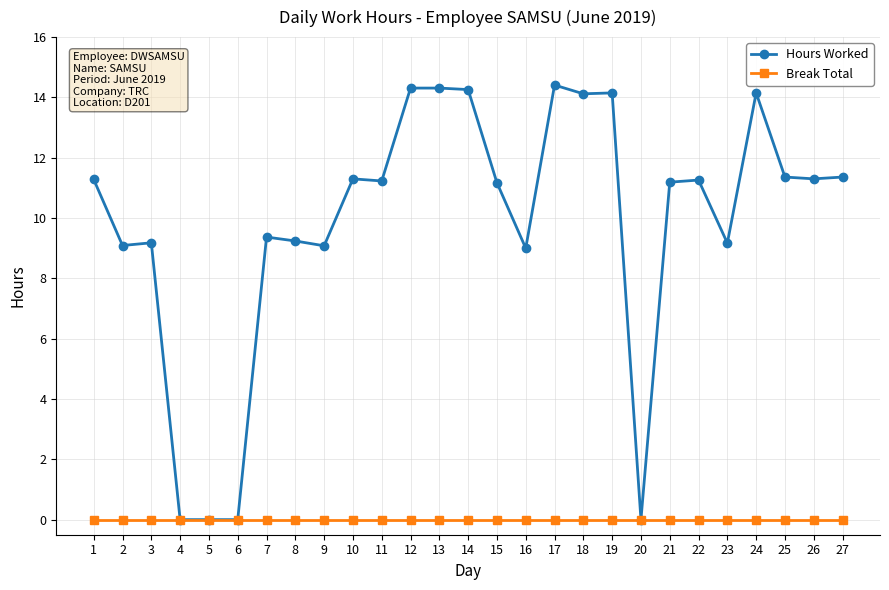

Which series has the widest spread of values?

Hours Worked